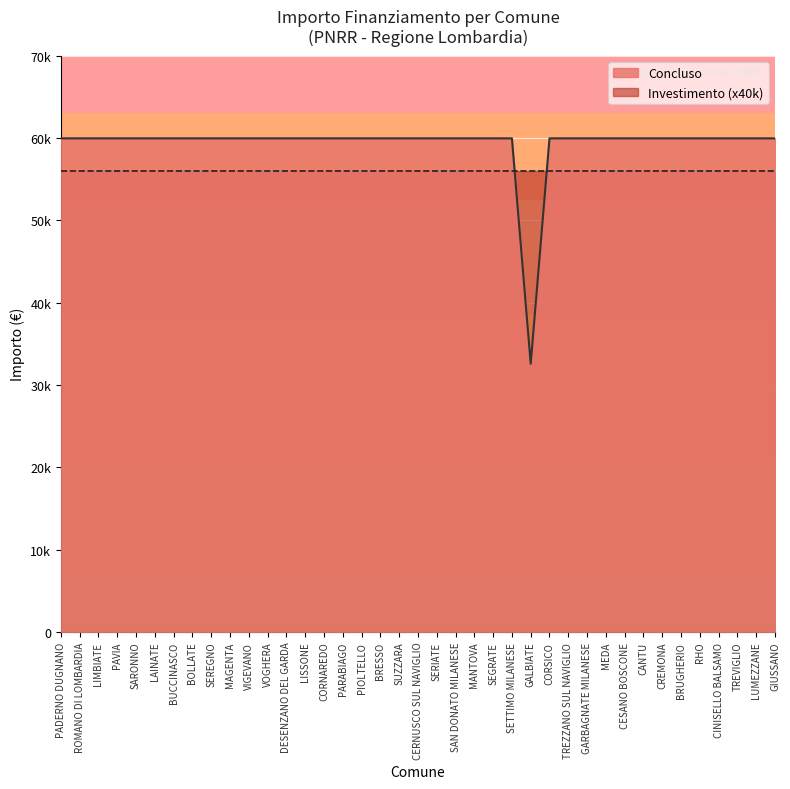

What is the smallest value displayed?

32589